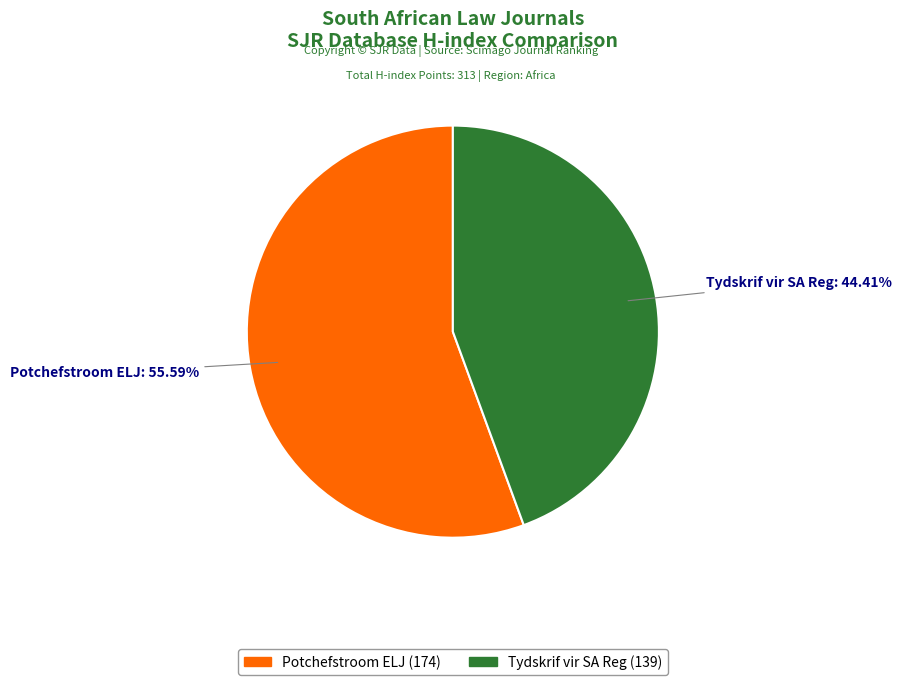

Is there a majority slice in this chart?

Yes